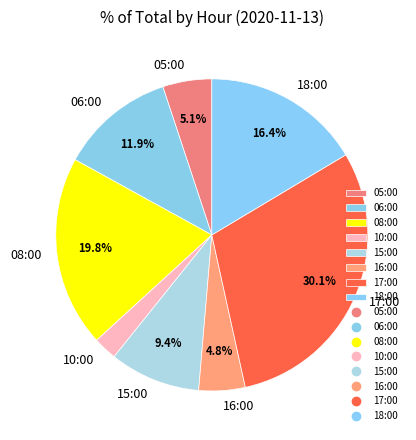

Is it true that 06:00 is 12% of the pie?

True